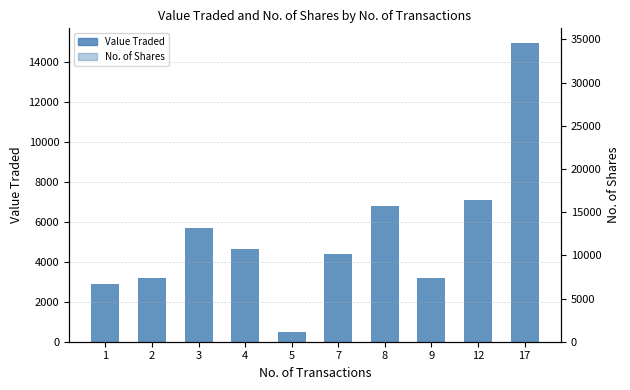

What is the highest value of the No. of Shares series?

34563